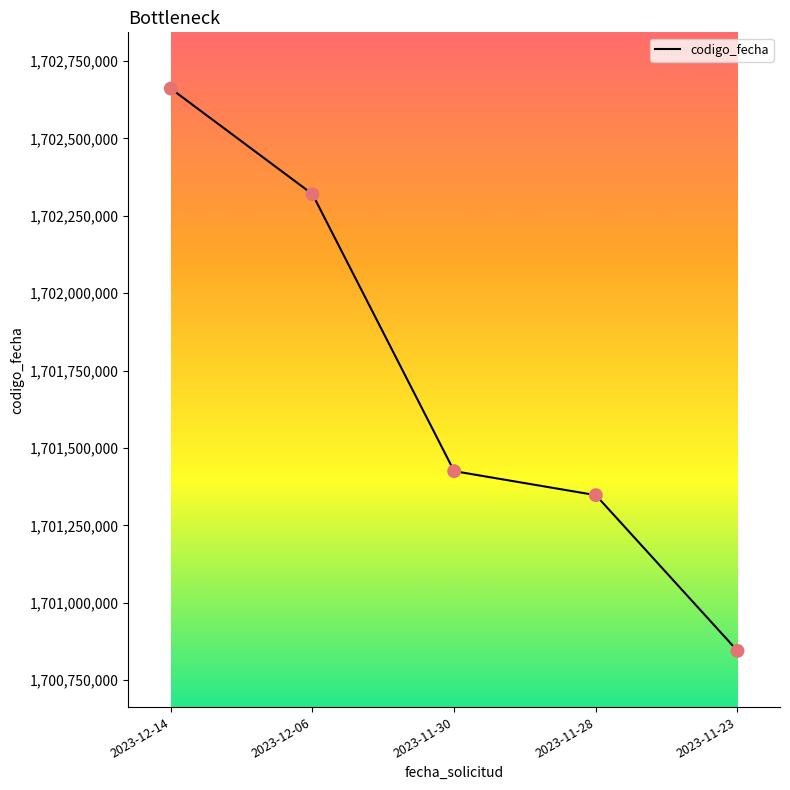

Between 2023-12-14 and 2023-12-06, which is larger?

2023-12-14